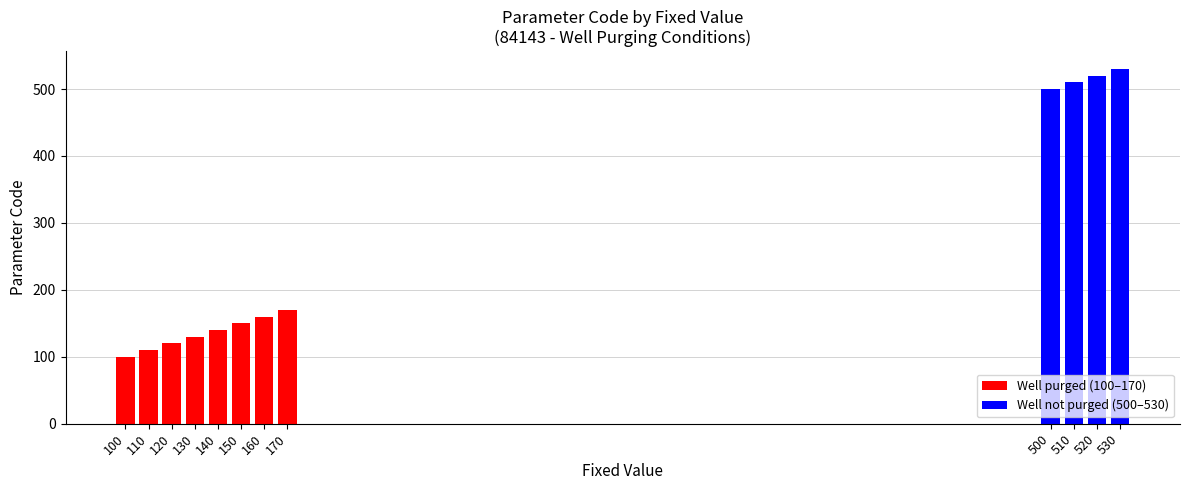

What is the sum of all values?

3140